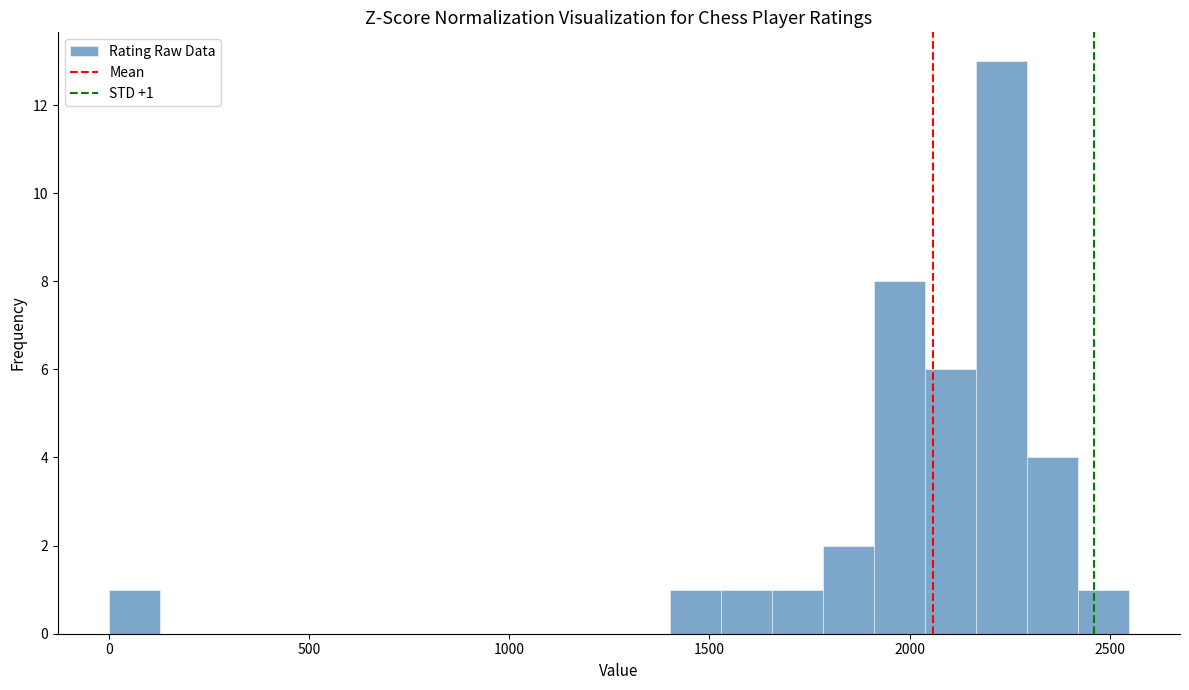

Read against the x-axis, roughly where is the centre of the tallest bar?

2250